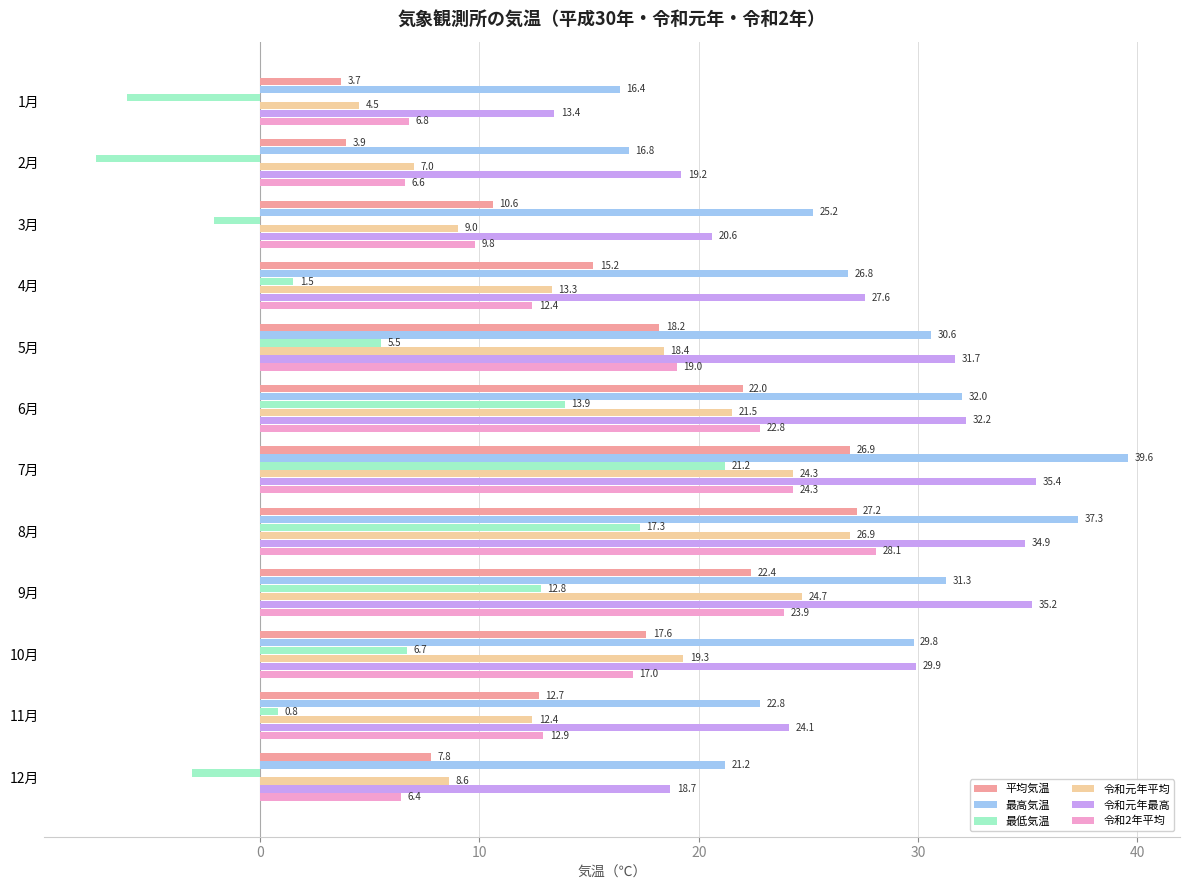

Is it true that 令和元年平均 equals 24.3 at 7月?

True